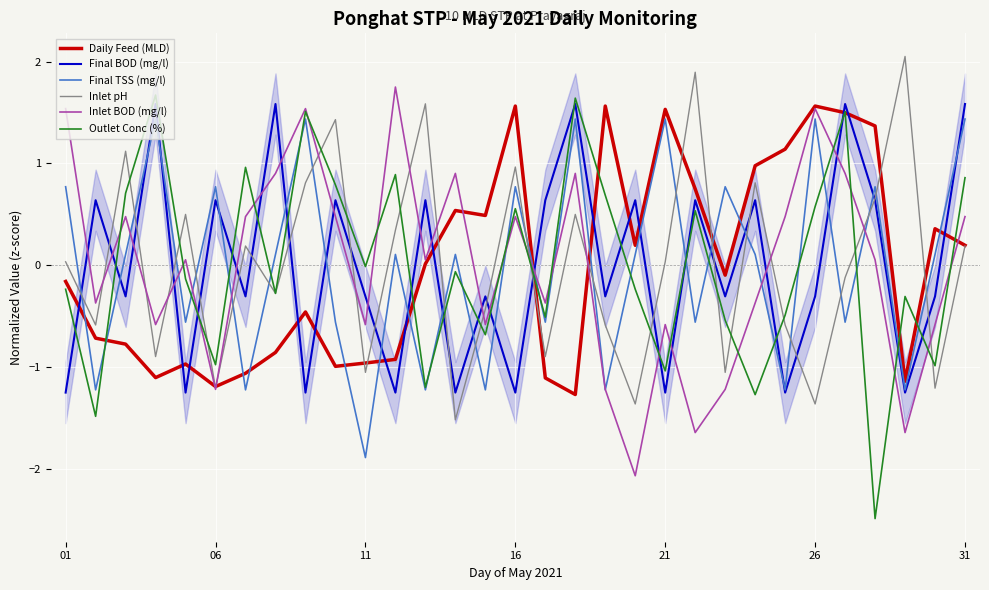

What is the sum of the Inlet pH values at 26 and 31?

-1.2